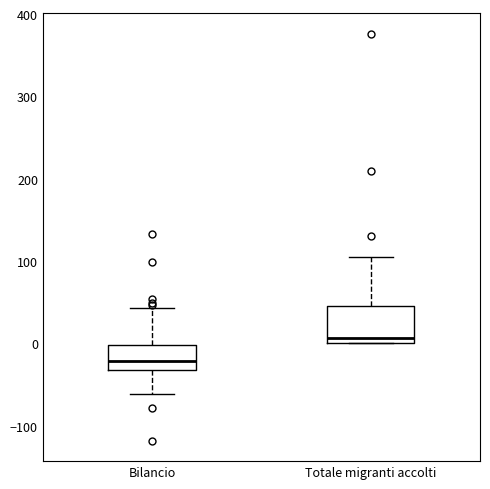

Reading left to right, transcribe this box plot: for each box, give where its median line is, the range the box spans, and where its two whiskers end, as read against the y-axis. The values are not printed on the chart, so give them approximately, as read against the axis.

Bilancio: median -20, box -30 to 0, whiskers -60 to 40
Totale migranti accolti: median 10, box 0 to 50, whiskers 0 to 110